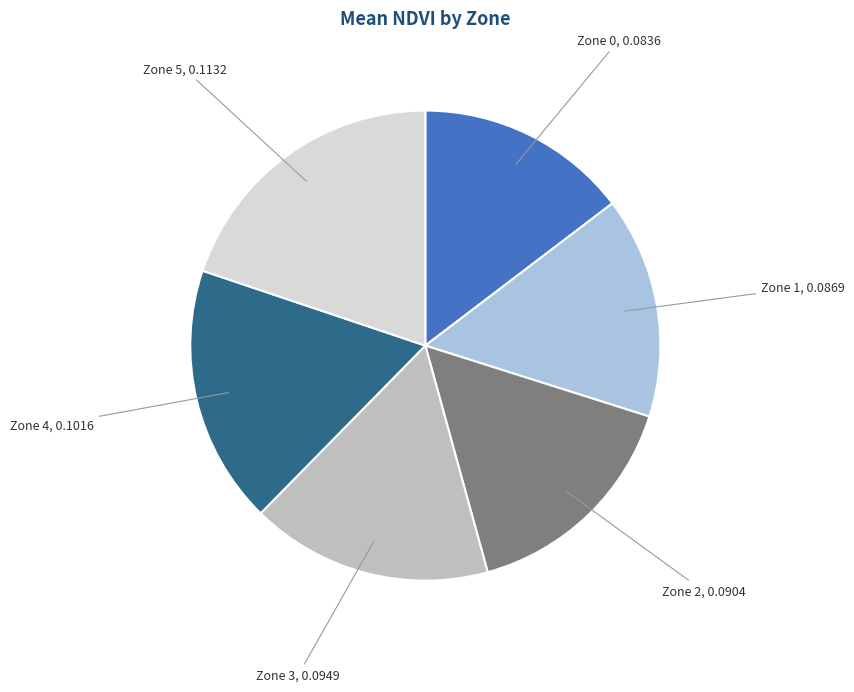

Is there a majority slice in this chart?

No